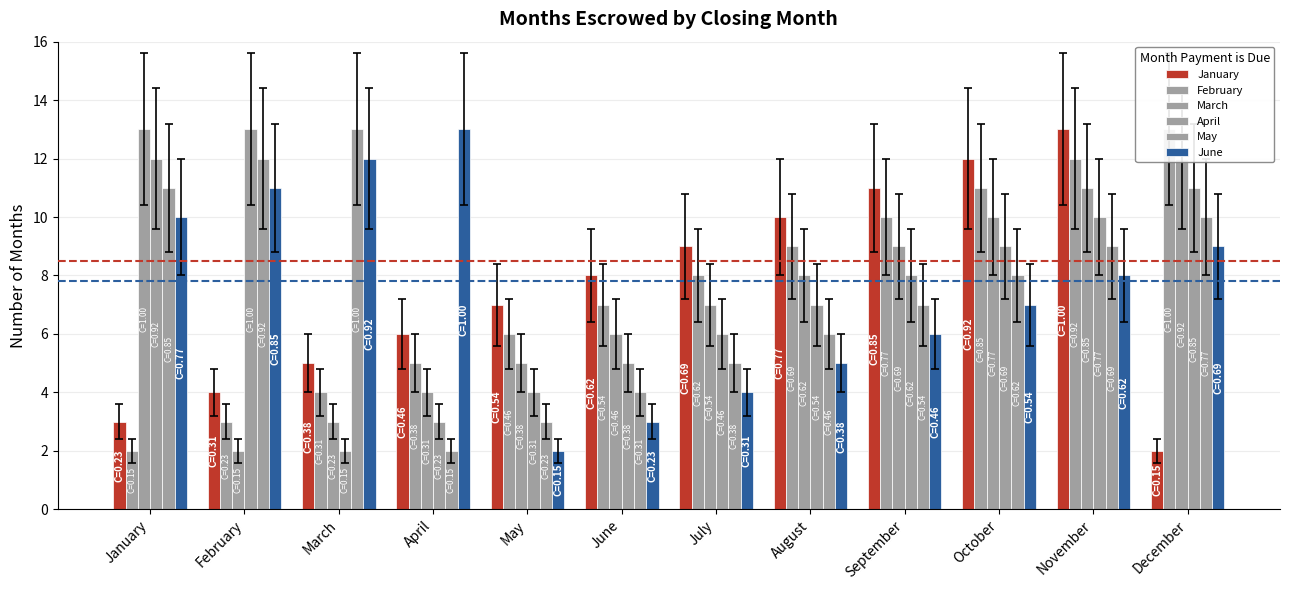

What is the spread (max minus min) of values at May?

5